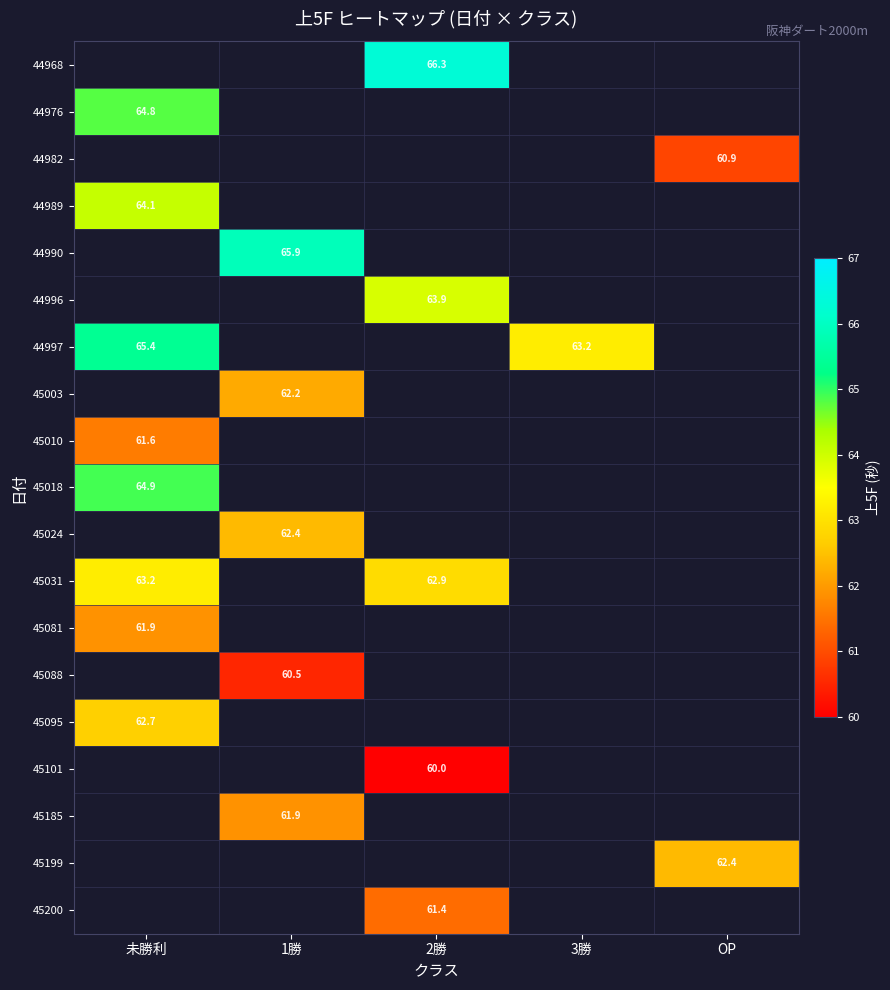

Is it true that 44997 equals 63.2 at 3勝?

True